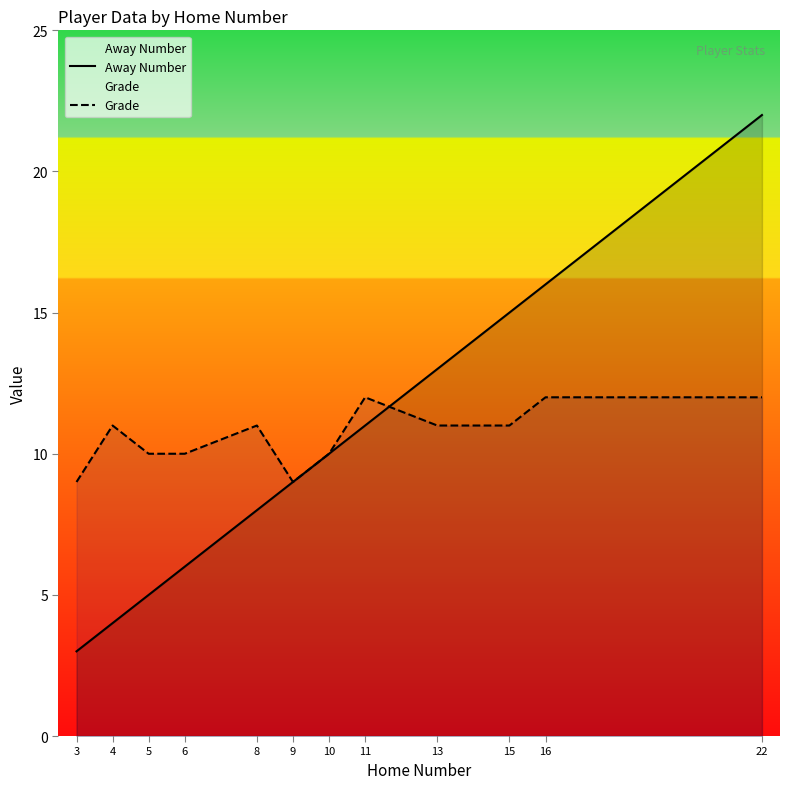

Which category has the highest value in the Away Number series?

22